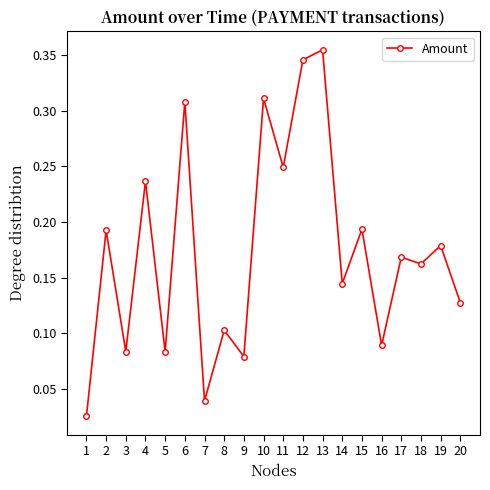

The chart shows a value of 0.3 at 4. True or false?

False